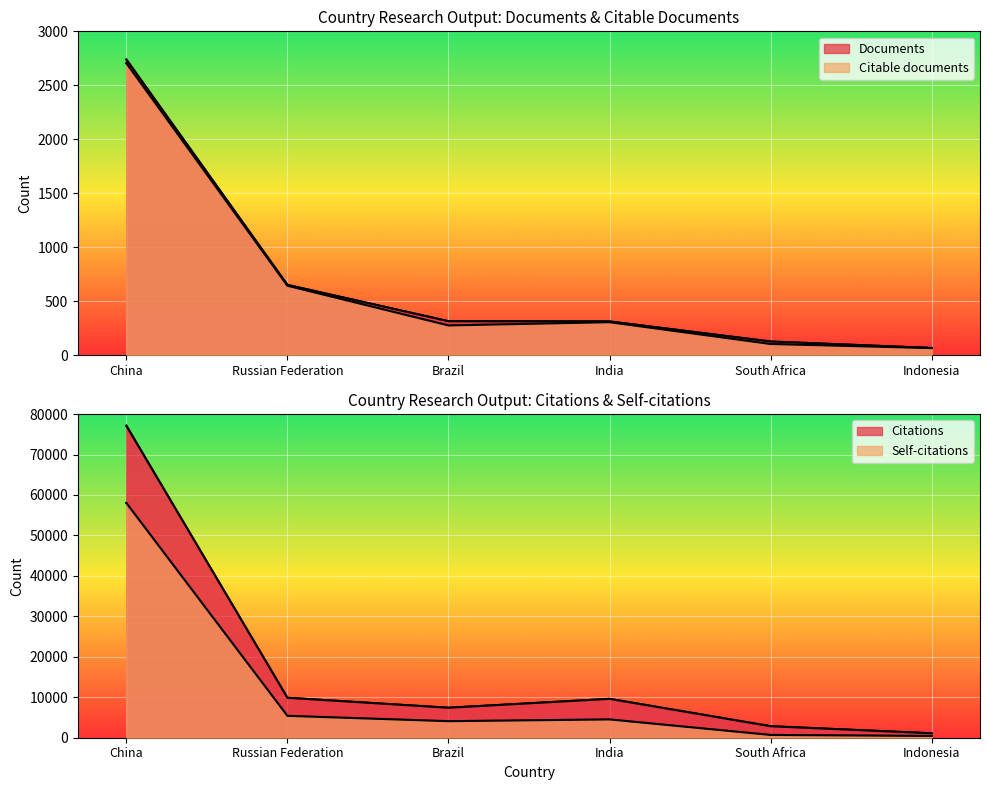

What is the sum of all Citations values?

107946